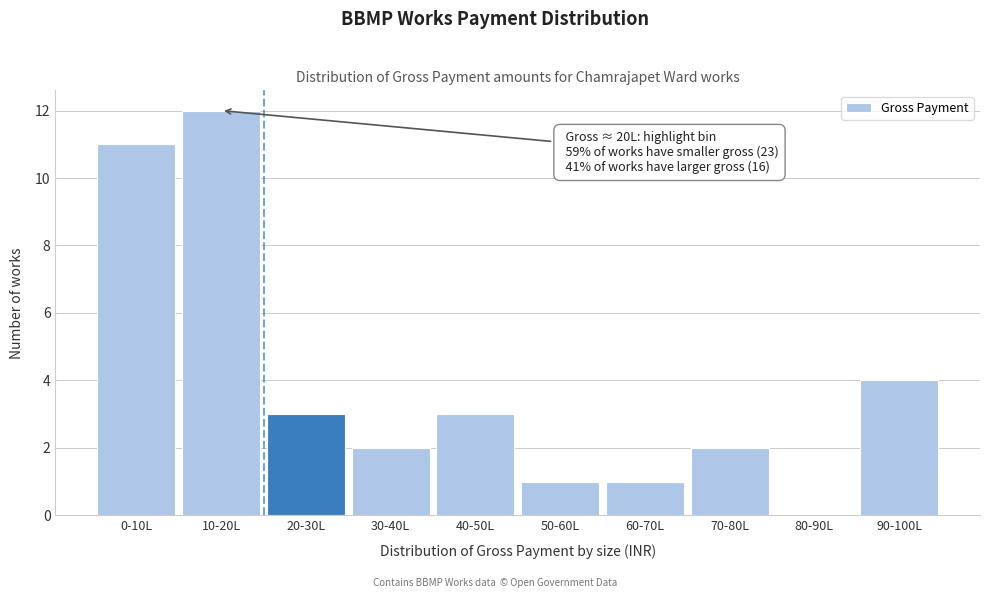

Reading left to right, extract all data points from this chart.

0-10L=11	10-20L=12	20-30L=3	30-40L=2	40-50L=3	50-60L=1	60-70L=1	70-80L=2	80-90L=0	90-100L=4